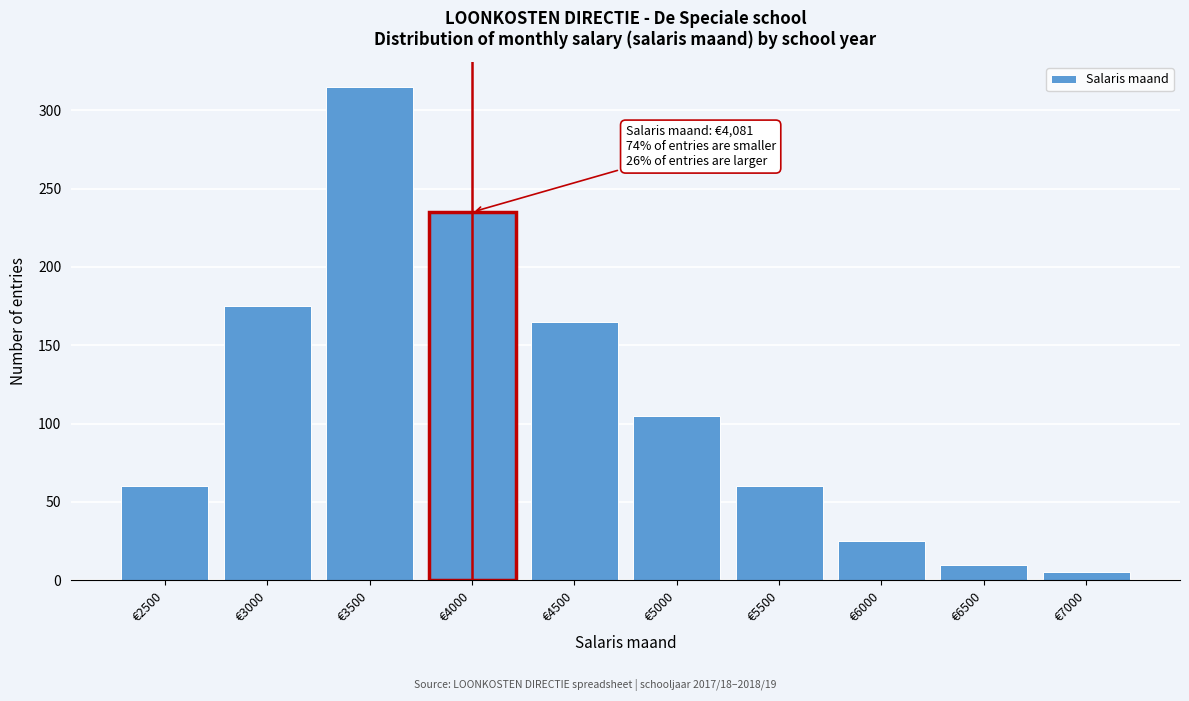

Reading right to left, extract all data points from this chart.

5	10	25	60	105	165	235	315	175	60